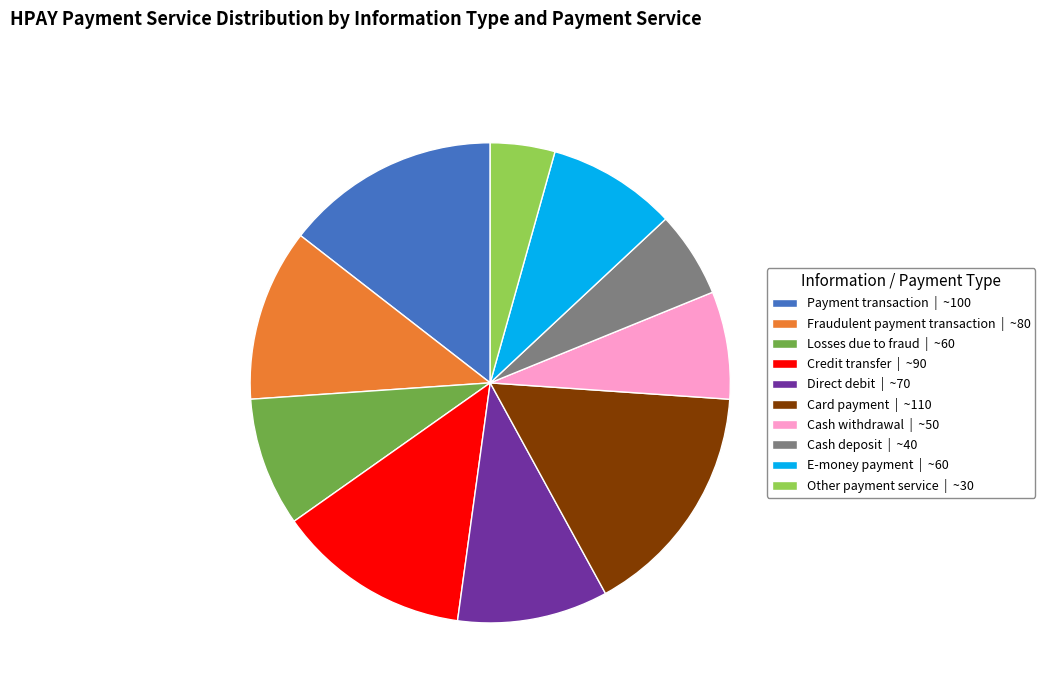

Which has a higher value, Fraudulent payment transaction | ~80 or Other payment service | ~30?

Fraudulent payment transaction | ~80